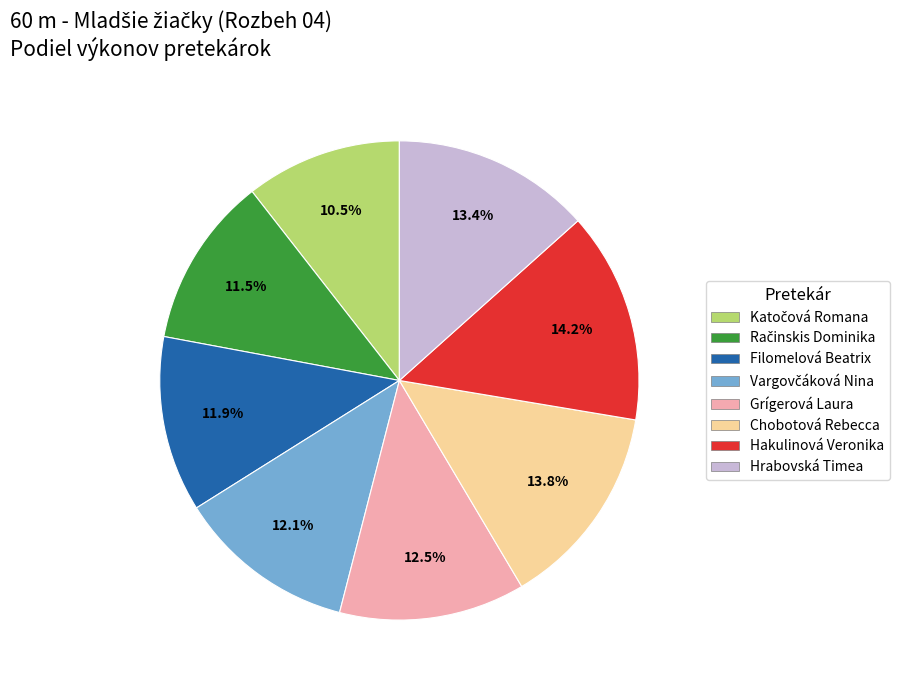

Is there any slice that represents more than half of the pie?

No